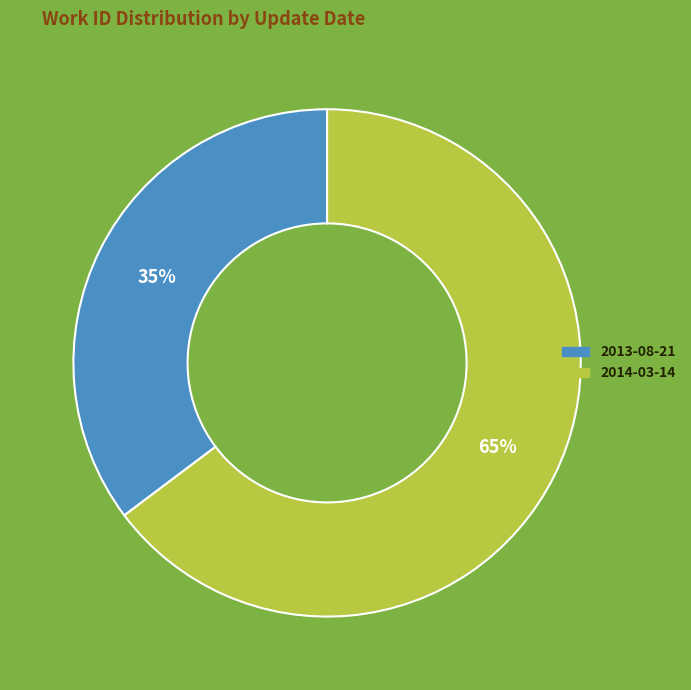

Count the number of slices in the pie.

2